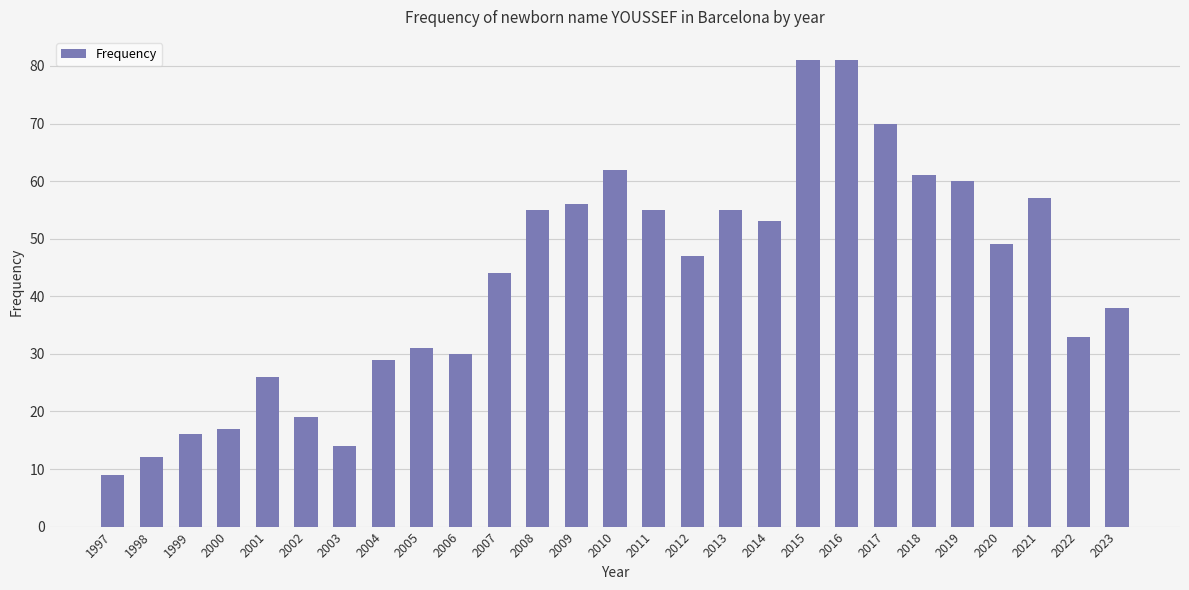

Which category has the lowest value across all series?

1997